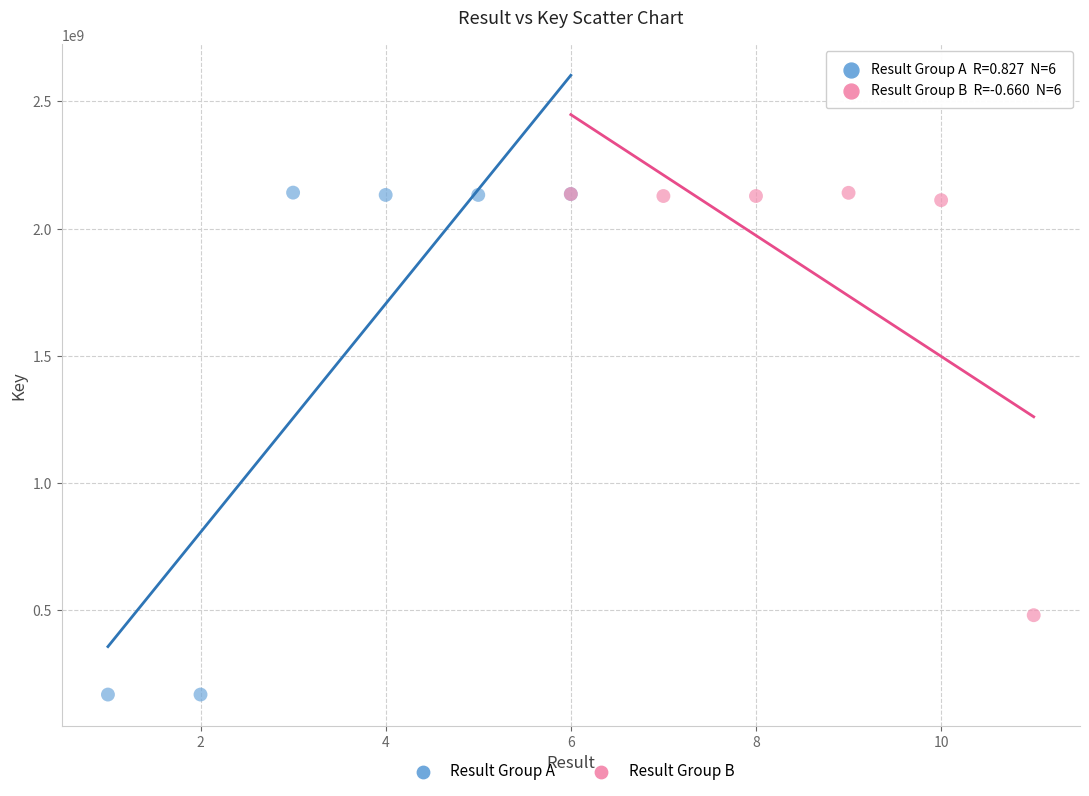

Which series reaches the minimum Y coordinate?

Result Group A